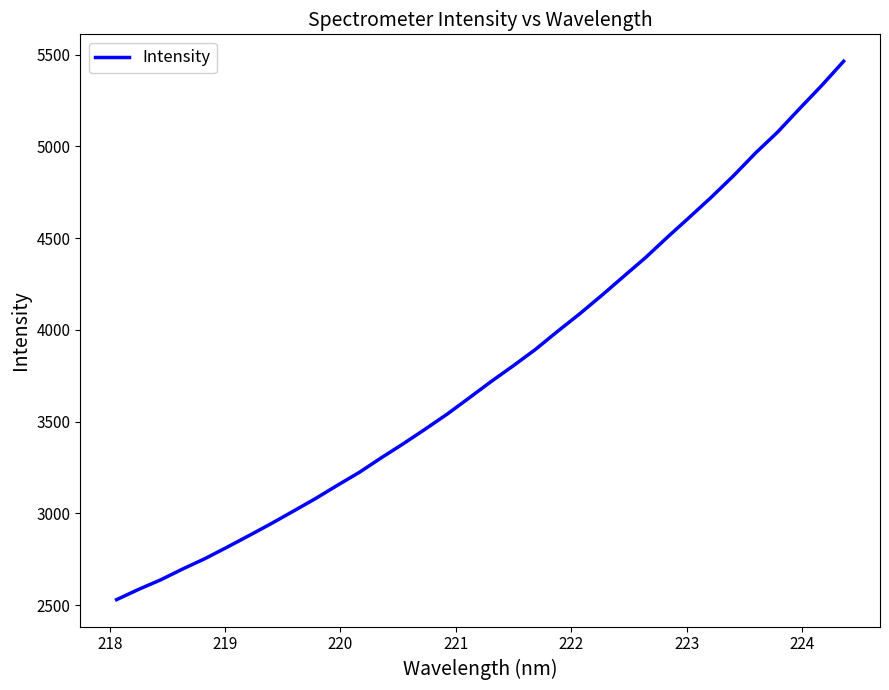

What is the greatest value displayed?

5463.3